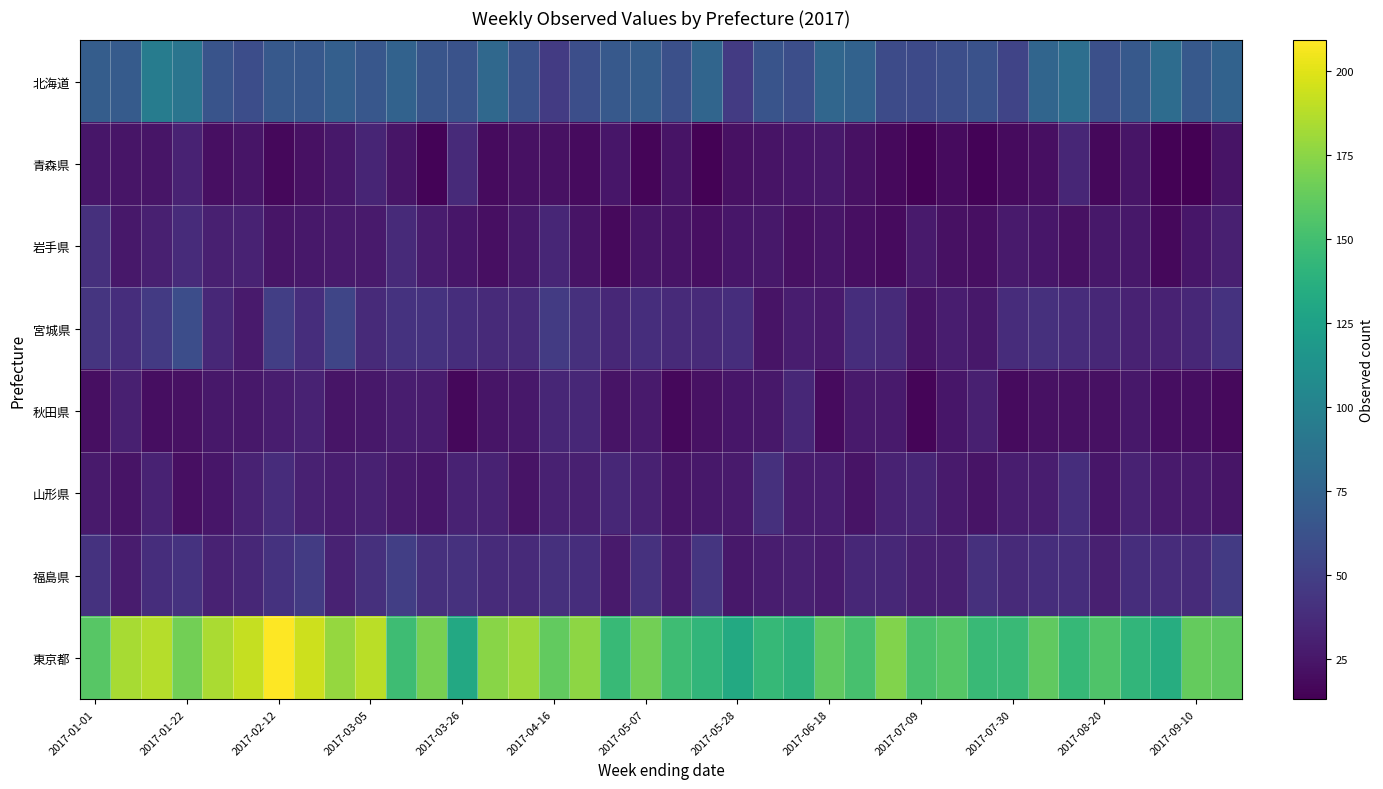

Reading left to right, list all the values displayed in this chart.

北海道: 71	69	95	89	64	59	68	67	72	66	75	65	63	79	62	47	60	68	71	61	77	47	64	60	78	75	58	57	60	62	53	77	84	61	68	82	68	75
青森県: 25	24	24	32	21	24	17	22	26	33	24	15	36	19	22	22	19	25	16	23	14	22	23	25	26	22	18	14	19	15	19	21	34	17	24	14	13	23
岩手県: 40	26	30	37	30	32	24	26	27	27	36	28	25	21	26	34	23	18	24	23	21	25	26	22	24	21	19	27	22	21	27	25	22	26	26	17	25	30
宮城県: 43	39	46	59	35	27	49	39	54	36	42	42	39	36	36	47	40	35	39	36	36	39	23	29	27	39	36	23	29	26	38	40	38	35	32	32	35	42
秋田県: 21	30	20	22	26	26	29	32	24	26	29	28	17	24	26	34	35	23	27	17	22	25	26	35	19	27	27	16	25	30	19	22	22	22	26	20	20	18
山形県: 27	23	32	21	25	32	38	31	29	31	27	25	32	32	23	31	30	35	31	24	26	27	40	28	29	23	32	33	27	23	29	29	39	25	32	27	27	24
福島県: 42	28	39	42	32	35	42	47	32	40	49	40	41	37	36	40	39	27	41	28	43	26	29	30	28	35	35	30	30	40	36	39	39	30	39	38	37	46
東京都: 158	183	187	167	184	192	209	194	178	189	148	169	131	174	180	162	176	145	167	148	142	132	144	140	161	152	172	153	157	146	146	161	144	155	142	135	163	161